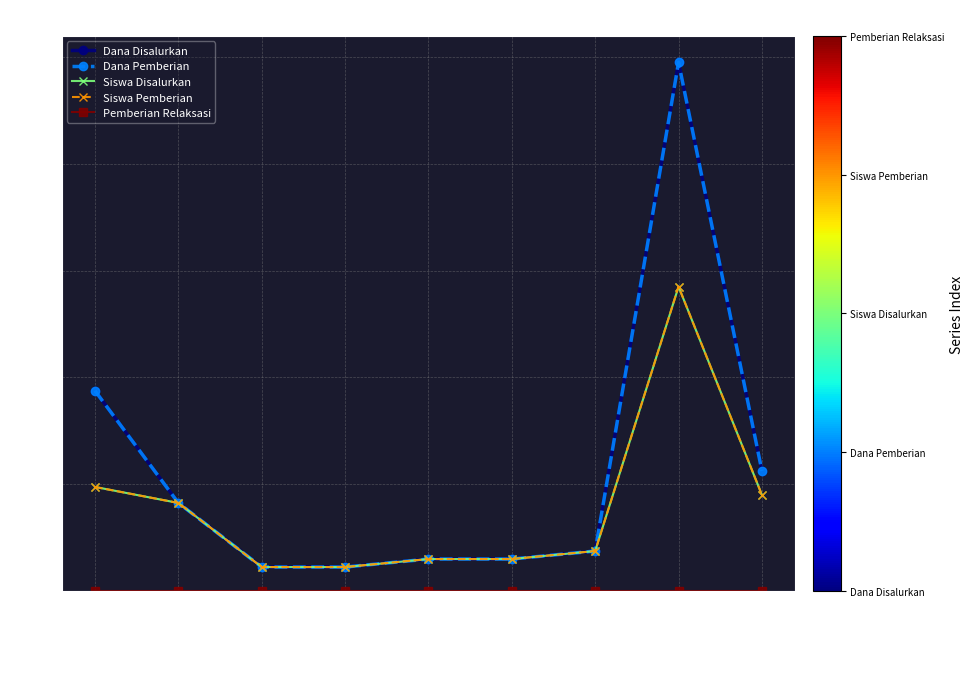

Reading right to left, list all the values displayed in this chart.

Dana Disalurkan: SMP NEGERI 10=5625000	SMP NEGERI 9=24750000	SMP NEGERI 8=1875000	SMP NEGERI 7=1500000	SMP NEGERI 6=1500000	SMP NEGERI 4=1125000	SMP NEGERI 3=1125000	SMP NEGERI 2=4125000	SMP NEGERI 1=9375000
Dana Pemberian: SMP NEGERI 10=5625000	SMP NEGERI 9=24750000	SMP NEGERI 8=1875000	SMP NEGERI 7=1500000	SMP NEGERI 6=1500000	SMP NEGERI 4=1125000	SMP NEGERI 3=1125000	SMP NEGERI 2=4125000	SMP NEGERI 1=9375000
Siswa Disalurkan: SMP NEGERI 10=4500000	SMP NEGERI 9=14250000	SMP NEGERI 8=1875000	SMP NEGERI 7=1500000	SMP NEGERI 6=1500000	SMP NEGERI 4=1125000	SMP NEGERI 3=1125000	SMP NEGERI 2=4125000	SMP NEGERI 1=4875000
Siswa Pemberian: SMP NEGERI 10=4500000	SMP NEGERI 9=14250000	SMP NEGERI 8=1875000	SMP NEGERI 7=1500000	SMP NEGERI 6=1500000	SMP NEGERI 4=1125000	SMP NEGERI 3=1125000	SMP NEGERI 2=4125000	SMP NEGERI 1=4875000
Pemberian Relaksasi: SMP NEGERI 10=0	SMP NEGERI 9=0	SMP NEGERI 8=0	SMP NEGERI 7=0	SMP NEGERI 6=0	SMP NEGERI 4=0	SMP NEGERI 3=0	SMP NEGERI 2=0	SMP NEGERI 1=0